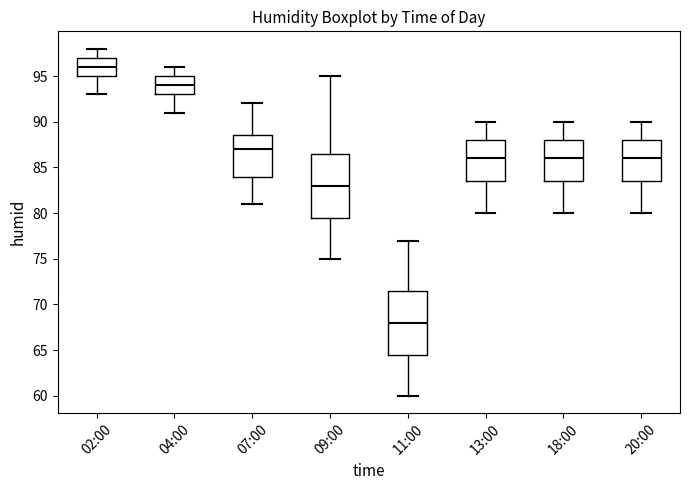

Where does the upper whisker of the box for 02:00 end on the y-axis? The values are not printed on the chart, so give them approximately, as read against the axis.

98.0